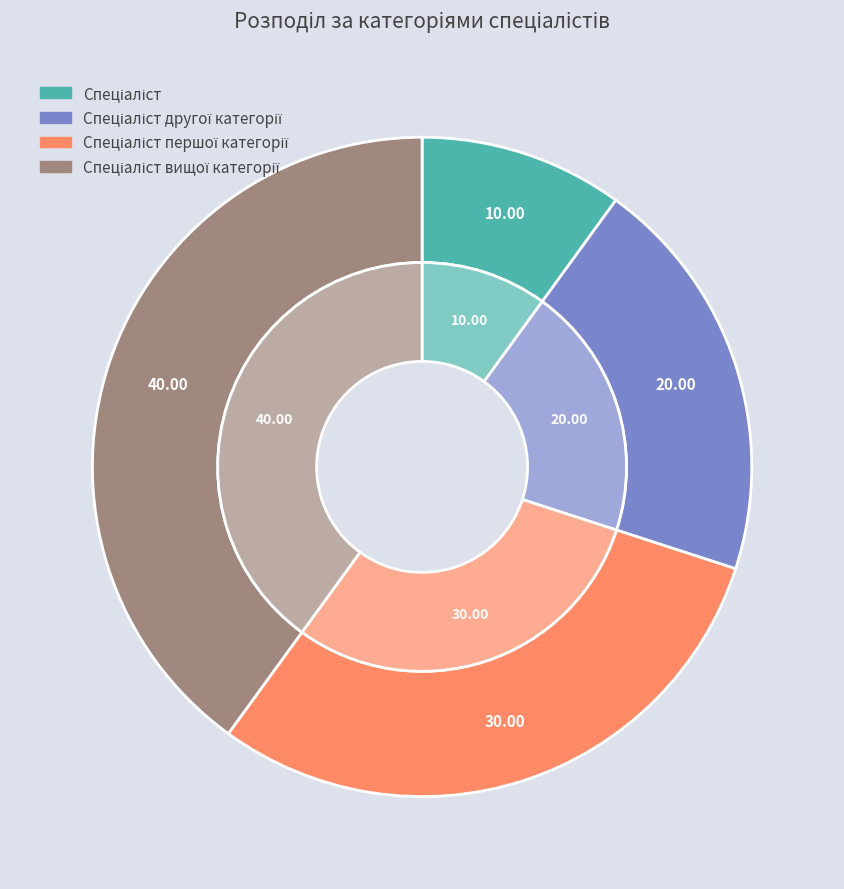

How many slices are in this pie chart?

4